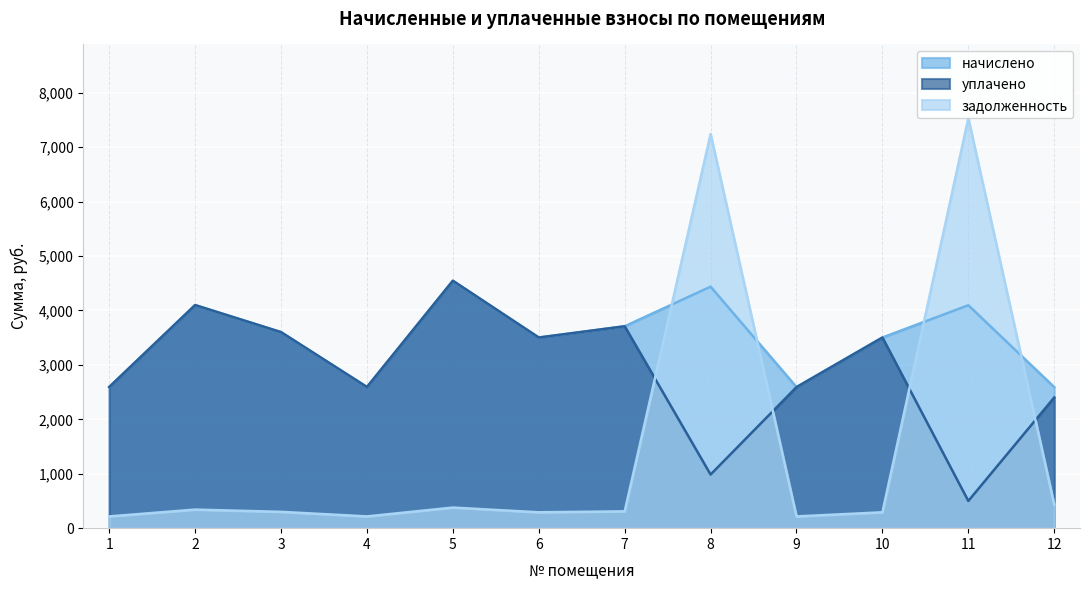

Rank the series by their maximum value, from lowest to highest.

начислено, уплачено, задолженность